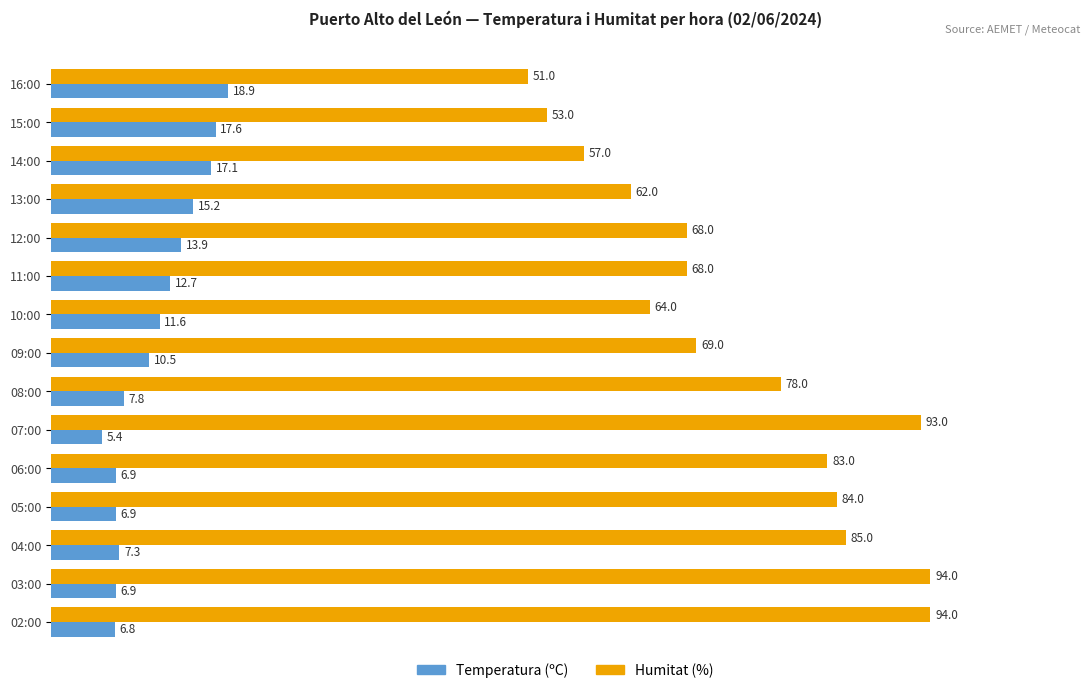

What is the average value of the Humitat (%) series?

73.5